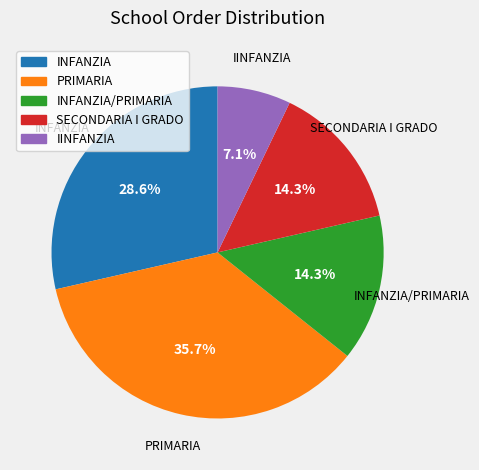

Is there any slice that represents more than half of the pie?

No